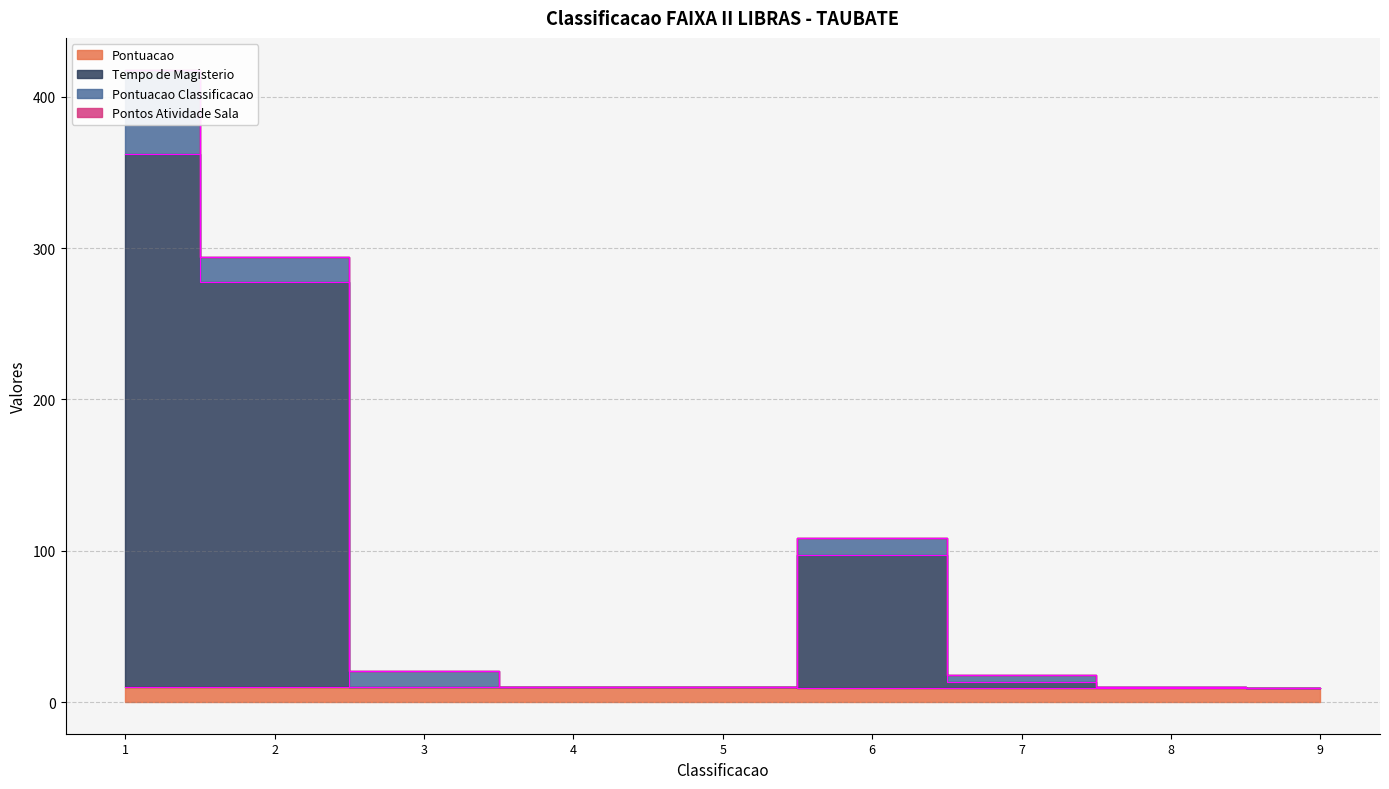

True or false: Pontuacao and Tempo de Magisterio intersect in this chart.

False